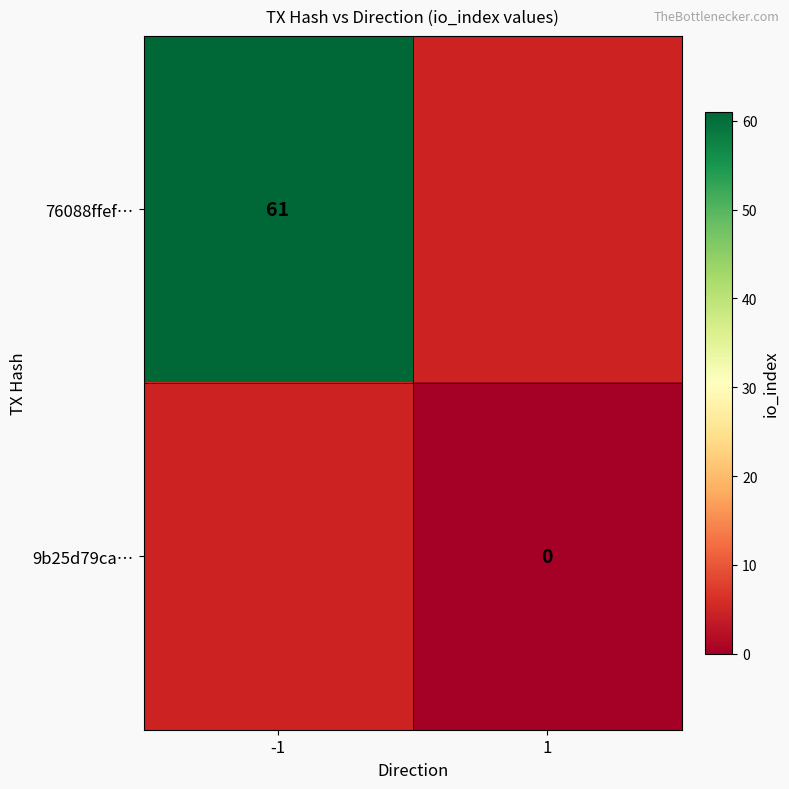

Which series has the largest range (max minus min)?

76088ffef…